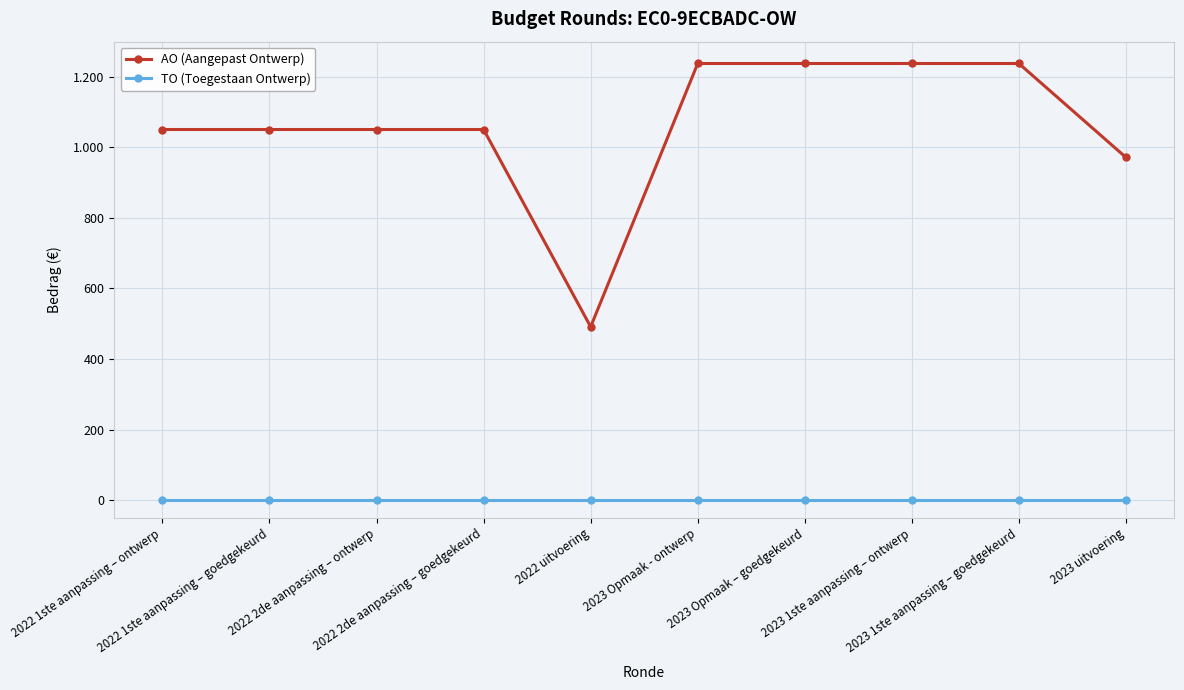

What is the spread (max minus min) of values at 2022 2de aanpassing – goedgekeurd?

1050